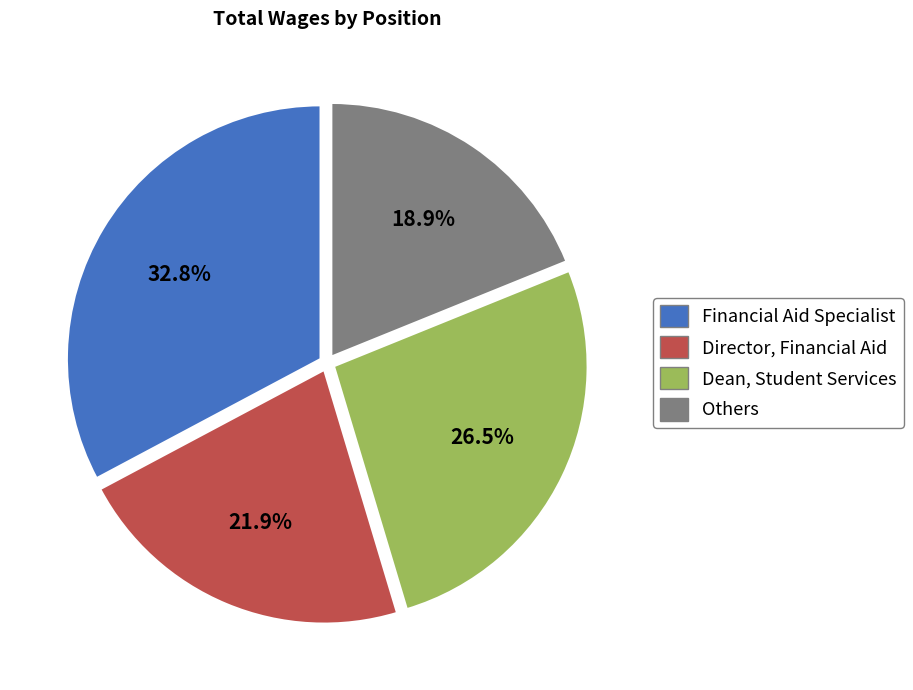

Count the number of slices in the pie.

4